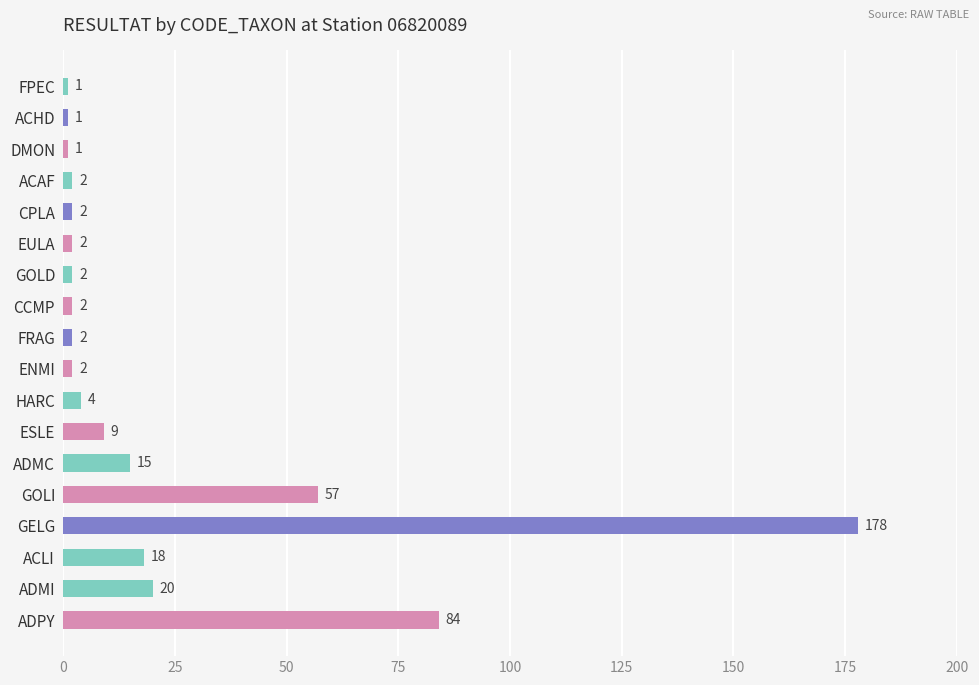

What is the average value?

22